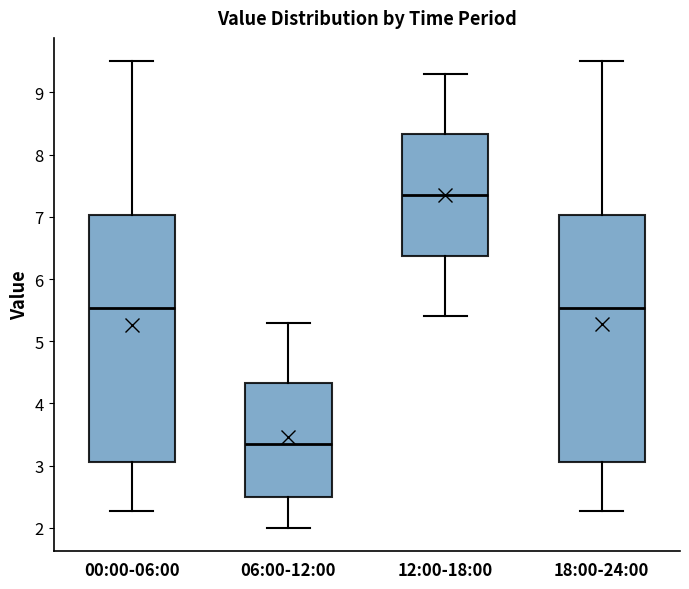

Which box's median line is the lowest?

06:00-12:00